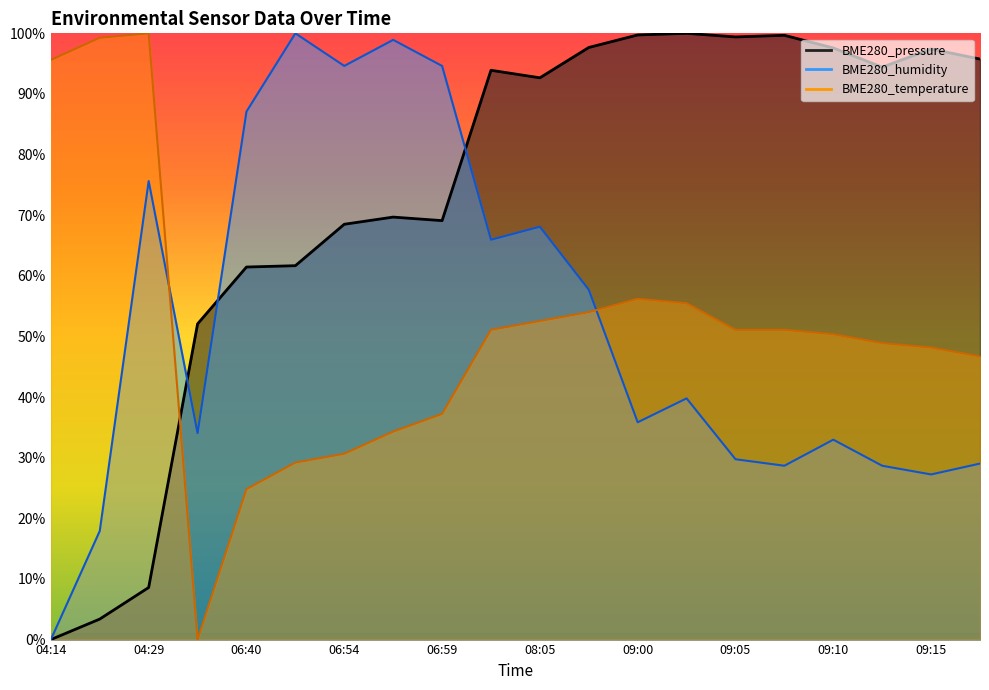

What is the average value of the BME280_humidity series?

52.3